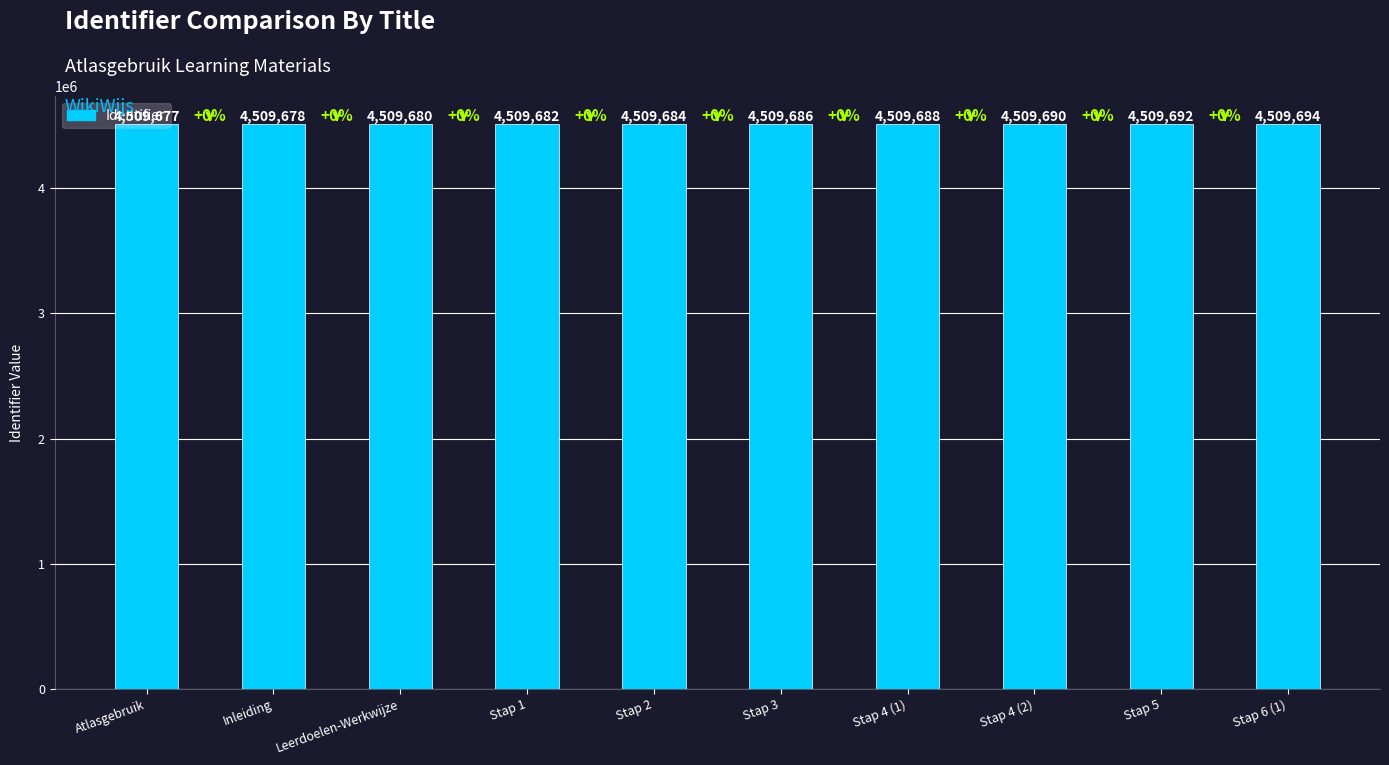

What is the average value?

4509685